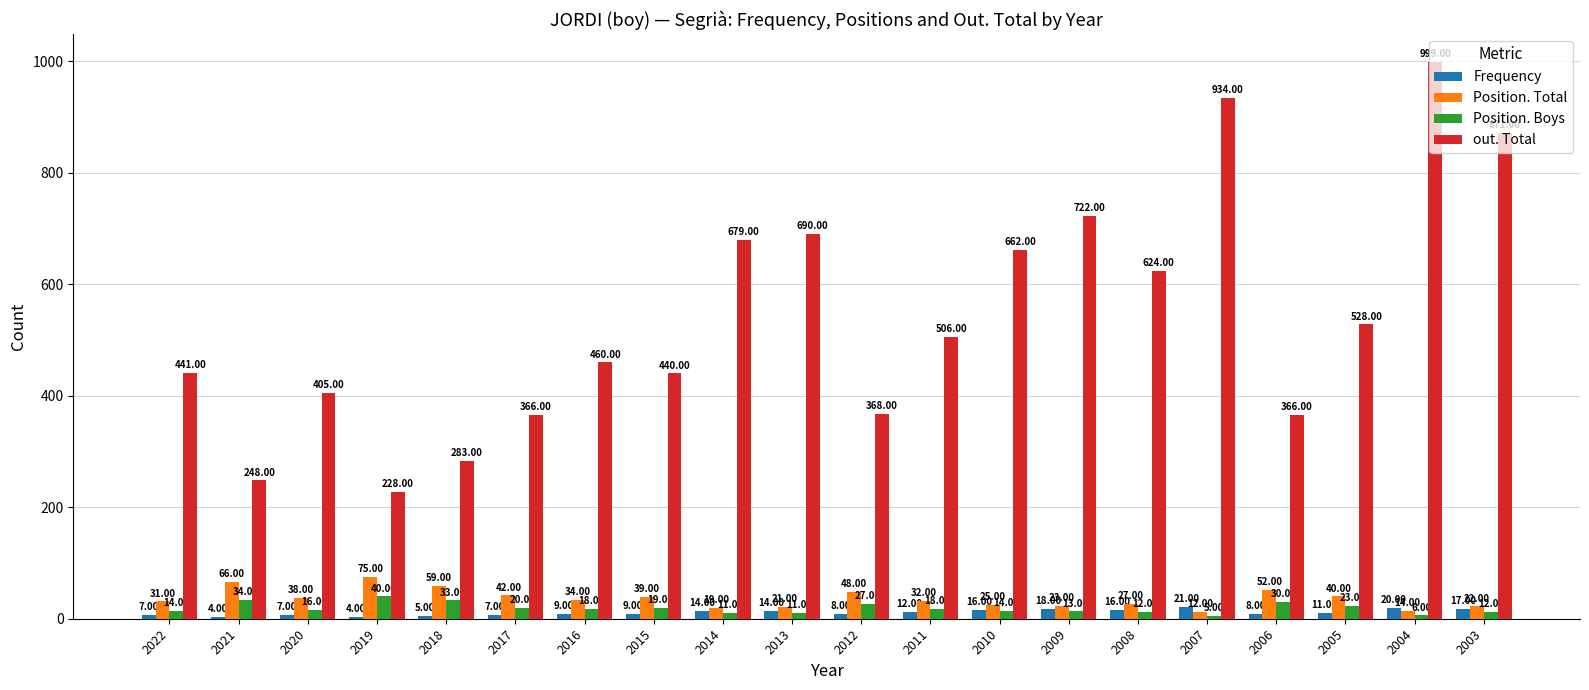

List the series in order of their peak value, highest first.

out. Total, Position. Total, Position. Boys, Frequency